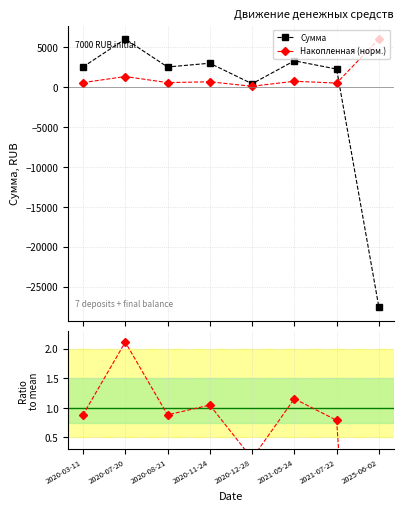

What is the sum of all Ratio to mean values?

-2.7